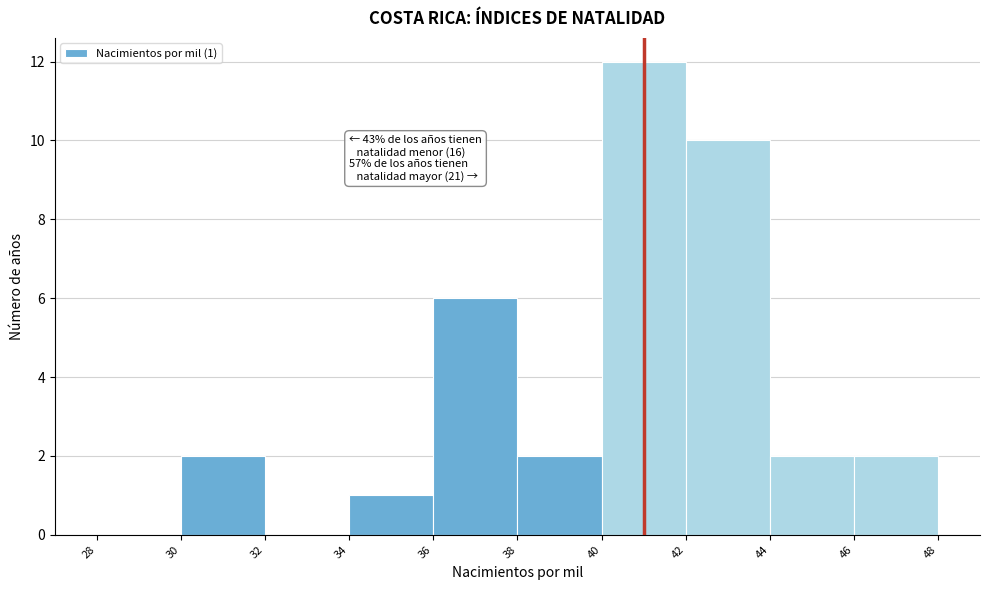

Over which range of the x-axis is the bar tallest?

40 to 42